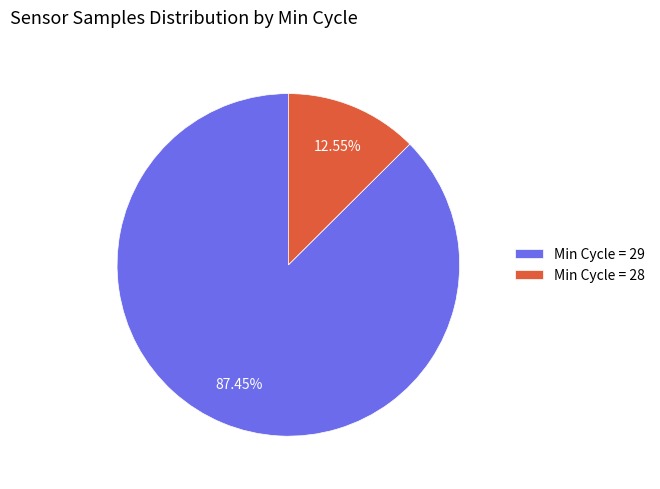

Which slice is the largest?

Min Cycle = 29